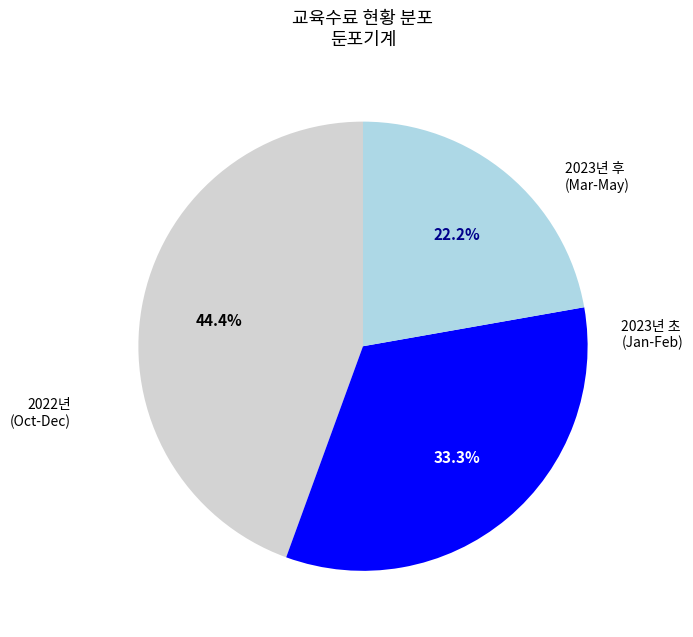

Does any single category account for the majority?

No